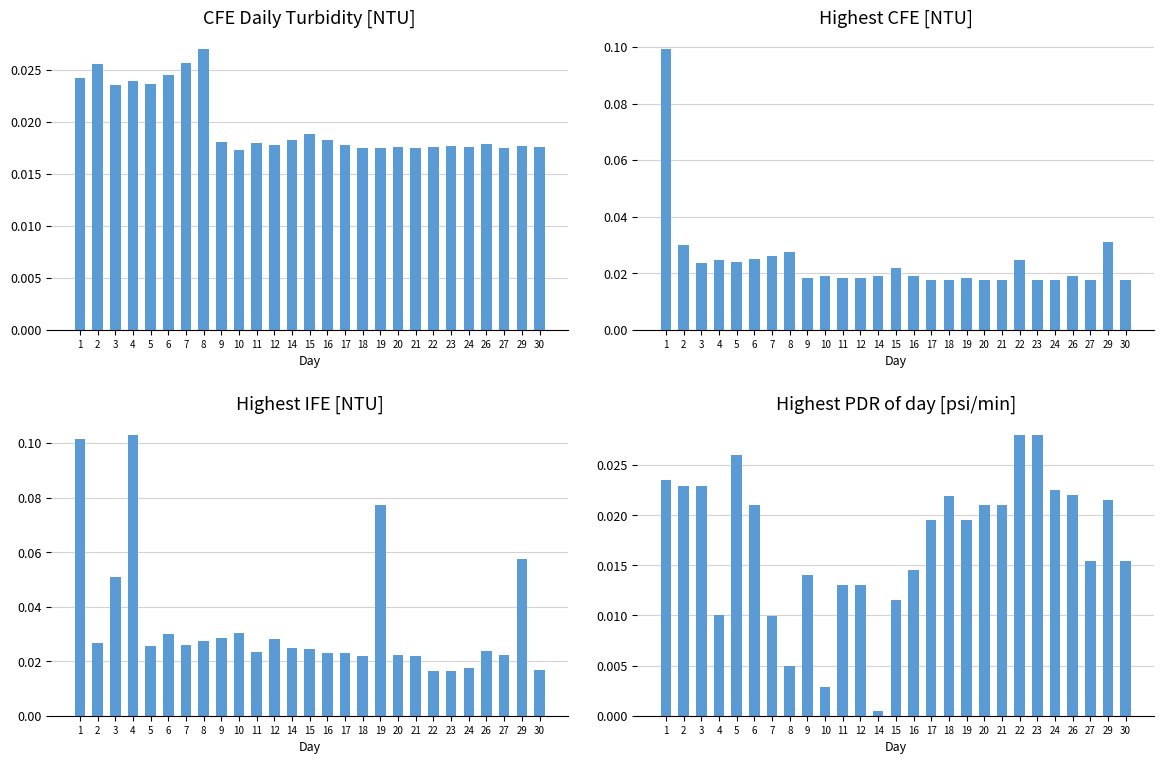

Rank the series by their maximum value, from highest to lowest.

Highest IFE [NTU], Highest CFE [NTU], Highest PDR of day [psi/min], CFE Daily Turbidity [NTU]